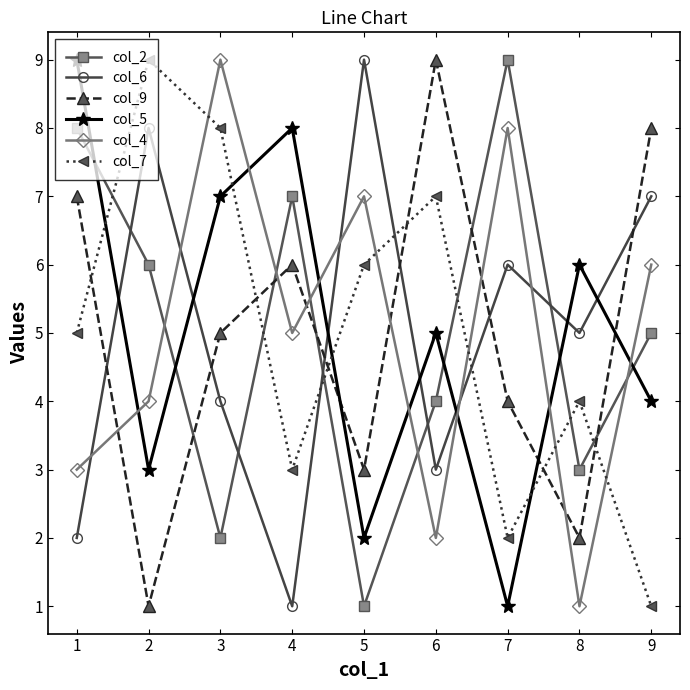

How many times do col_2 and col_4 cross each other?

5